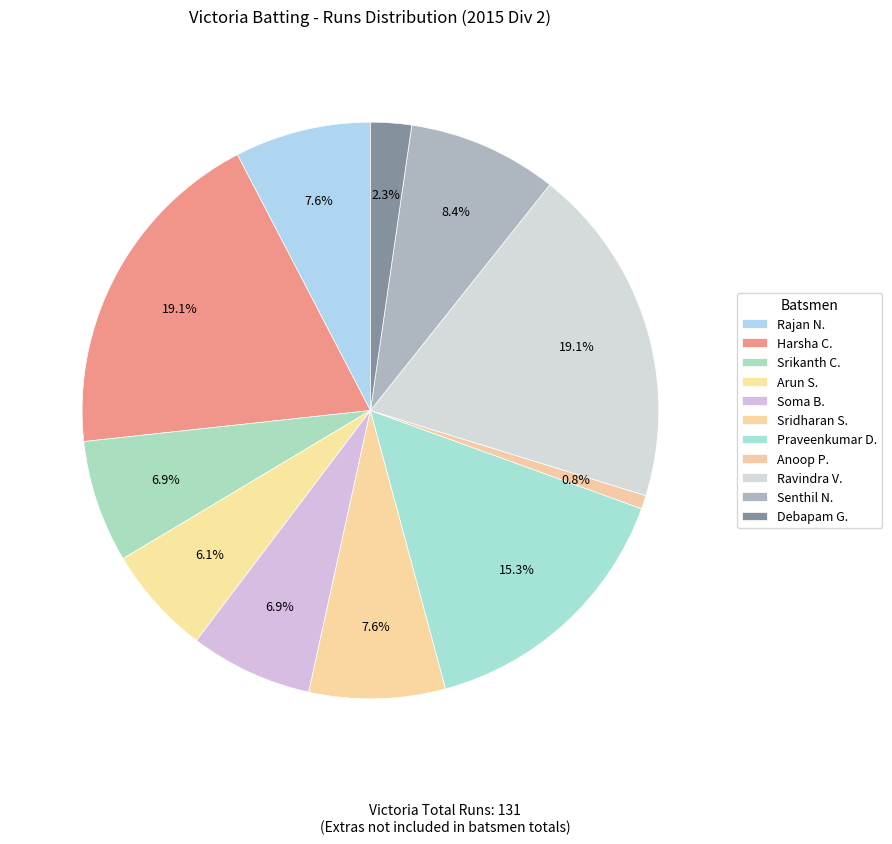

How many slices are in this pie chart?

11